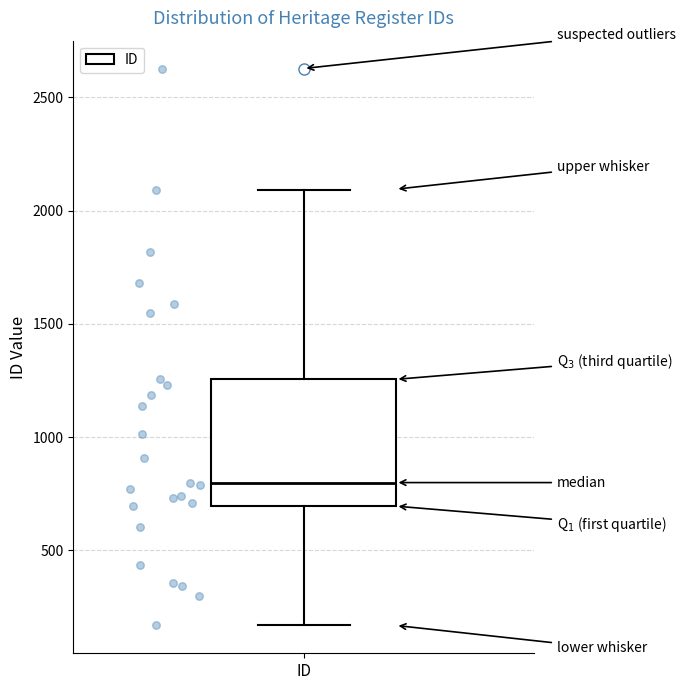

Transcribe this box plot: give where the median line is, the range the box spans, and where the two whiskers end, as read against the y-axis. The values are not printed on the chart, so give them approximately, as read against the axis.

median 800, box 700 to 1250, whiskers 150 to 2100